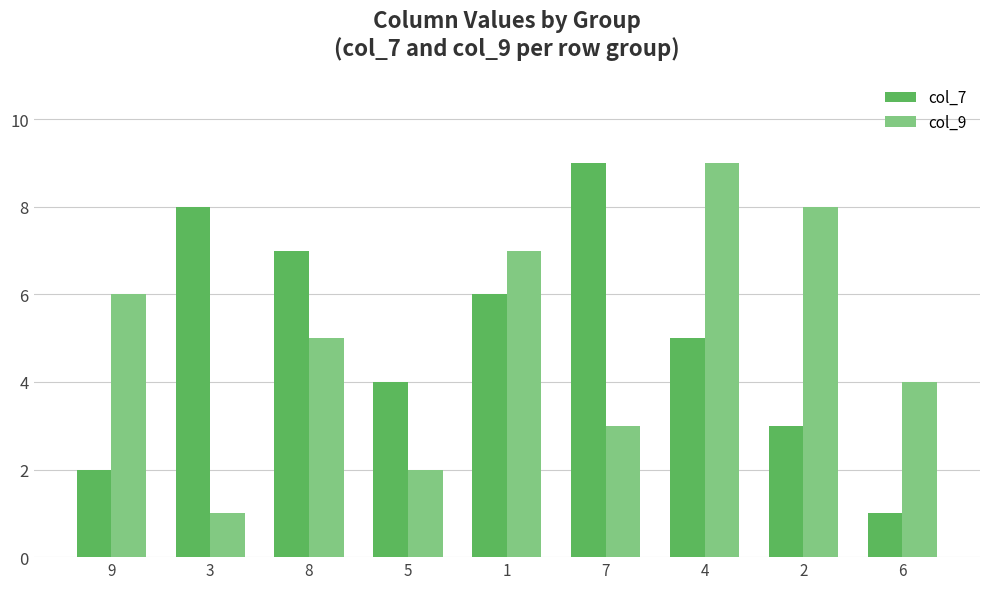

True or false: col_7 has a value of 14 at 3.

False